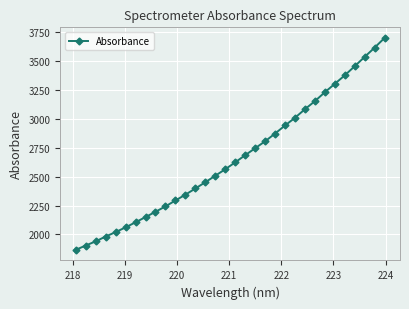

What is the difference between the second highest and second lowest values?

1712.7